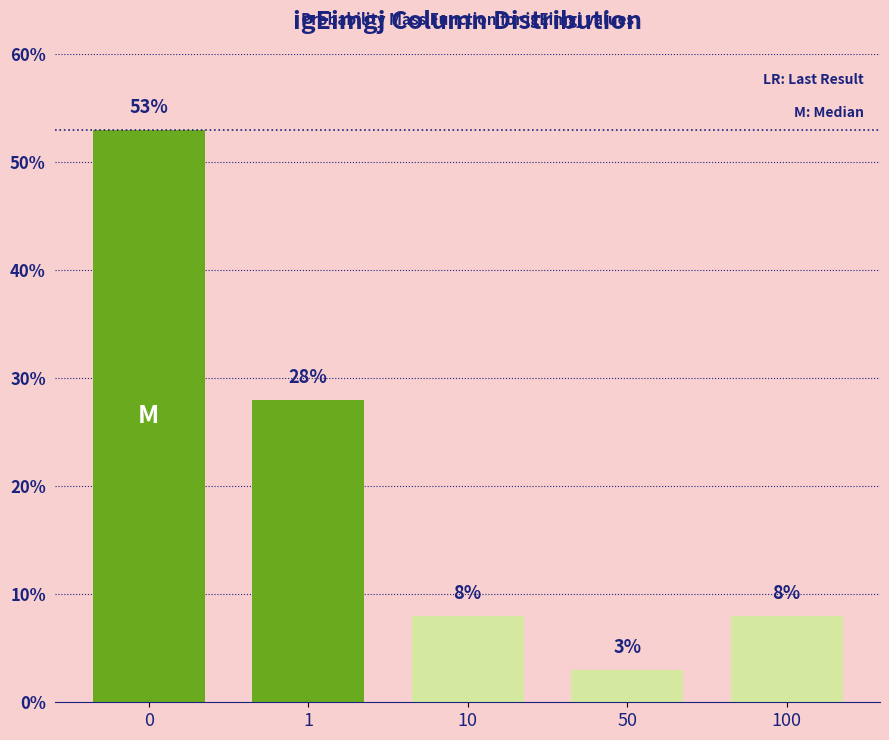

Reading right to left, extract all data points from this chart.

8	3	8	28	53